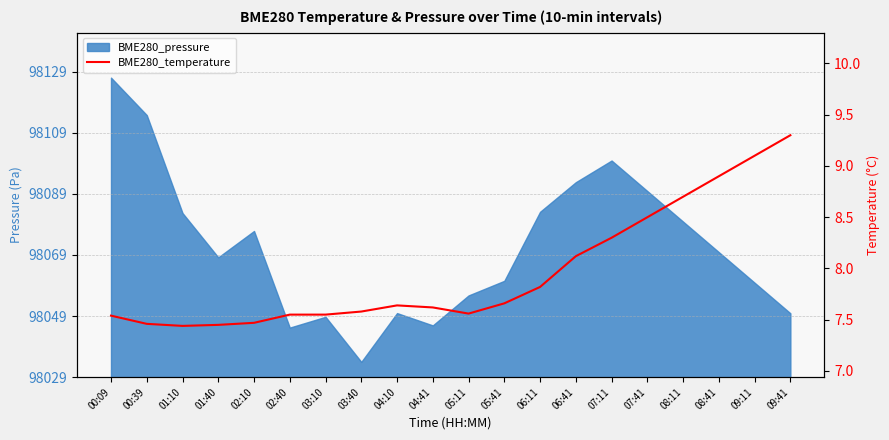

Is it true that the value at 08:41 is 13.0?

False